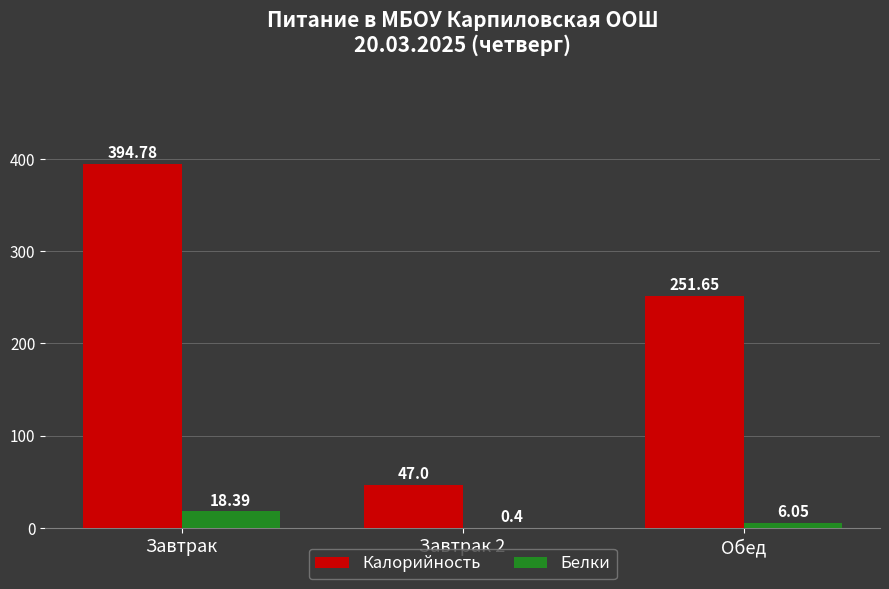

At which label is Белки closest to 9?

Обед